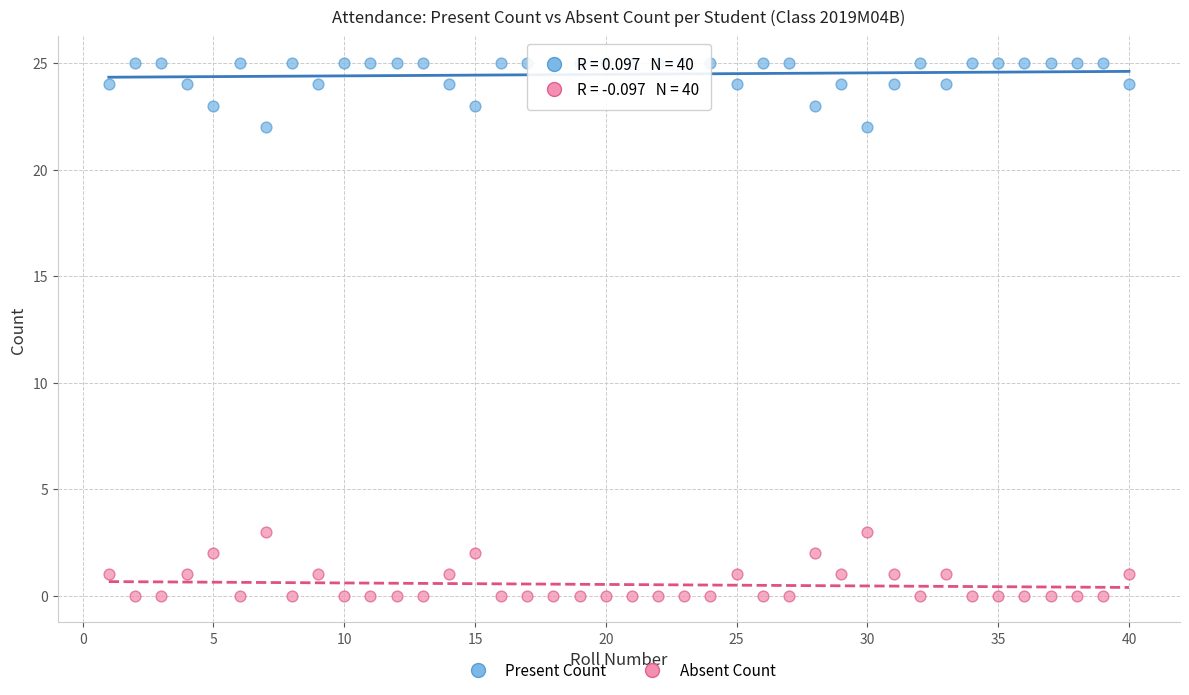

What is the X range (max minus min) for the scatter plot?

39